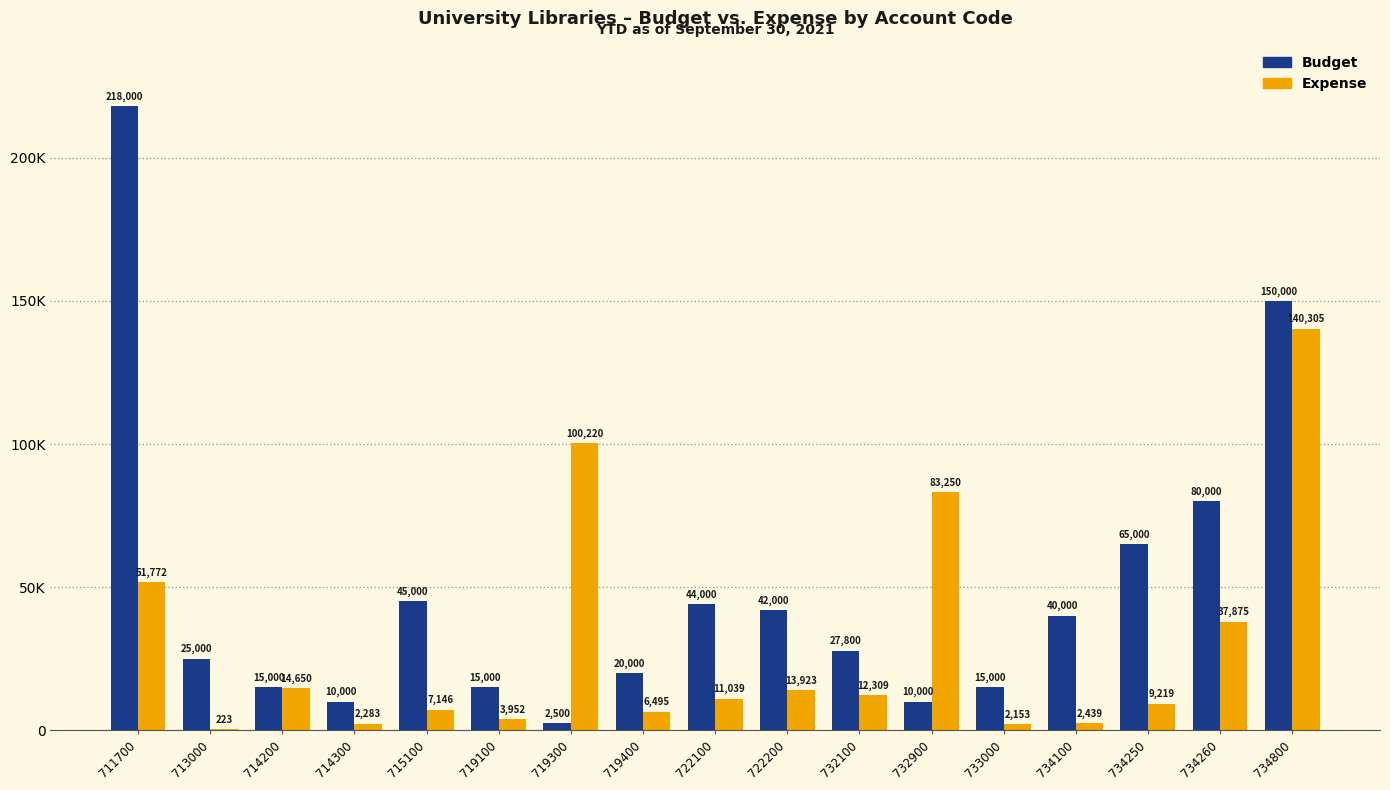

What is the sum of all Expense values?

499253